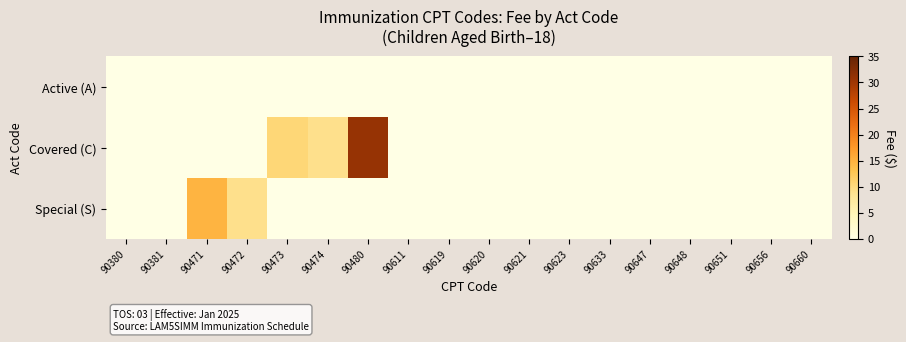

List the series in order of their overall mean, highest first.

Covered (C), Special (S), Active (A)